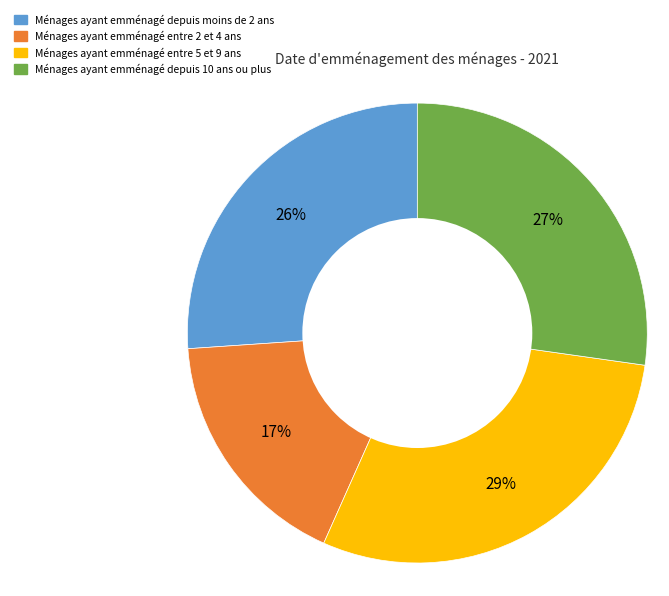

To the nearest percent, what is the difference between the largest and smallest slice percentages?

12%